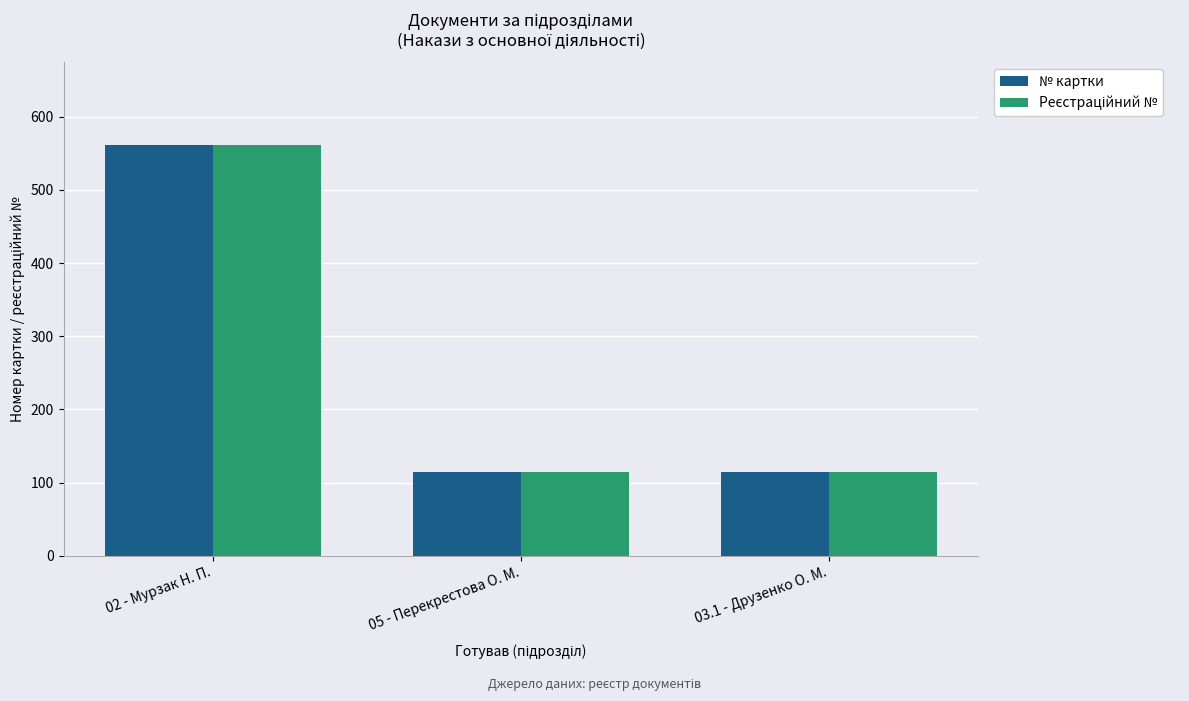

What is the greatest value displayed?

562